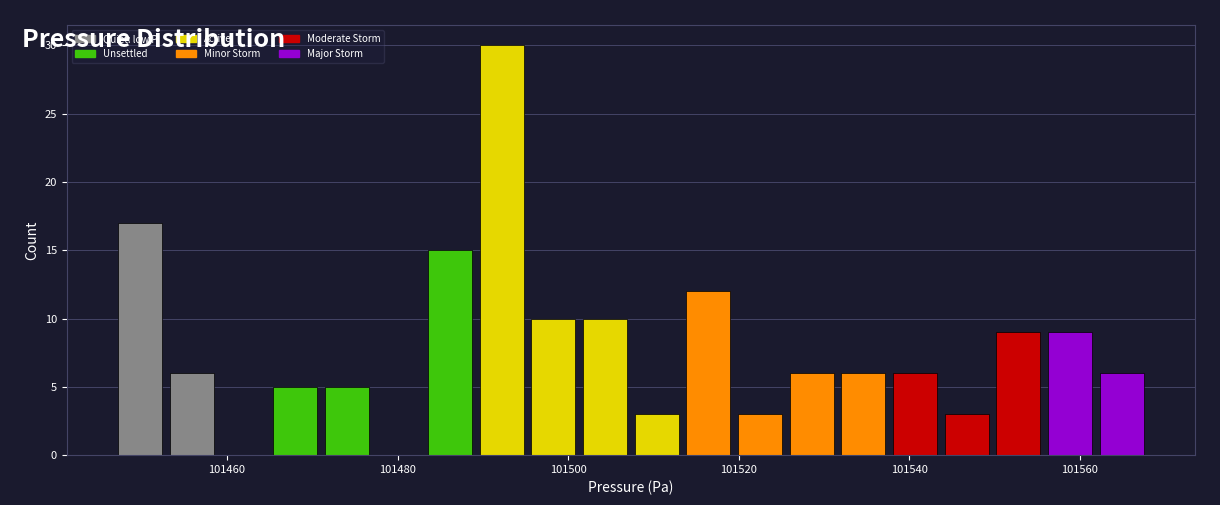

Around what value on the x-axis is the tallest bar? Give the approximate position of its centre, as read against the axis.

101492